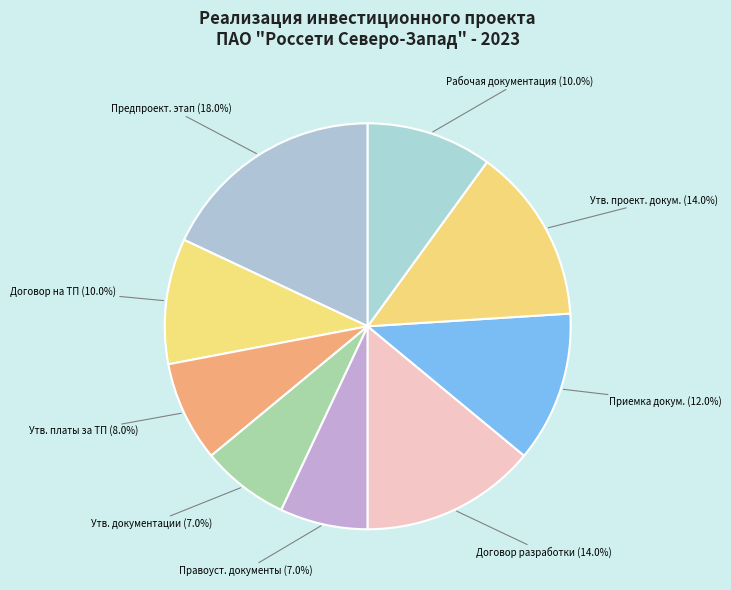

Which category has the biggest portion of the pie?

Предпроектный и проектный этап